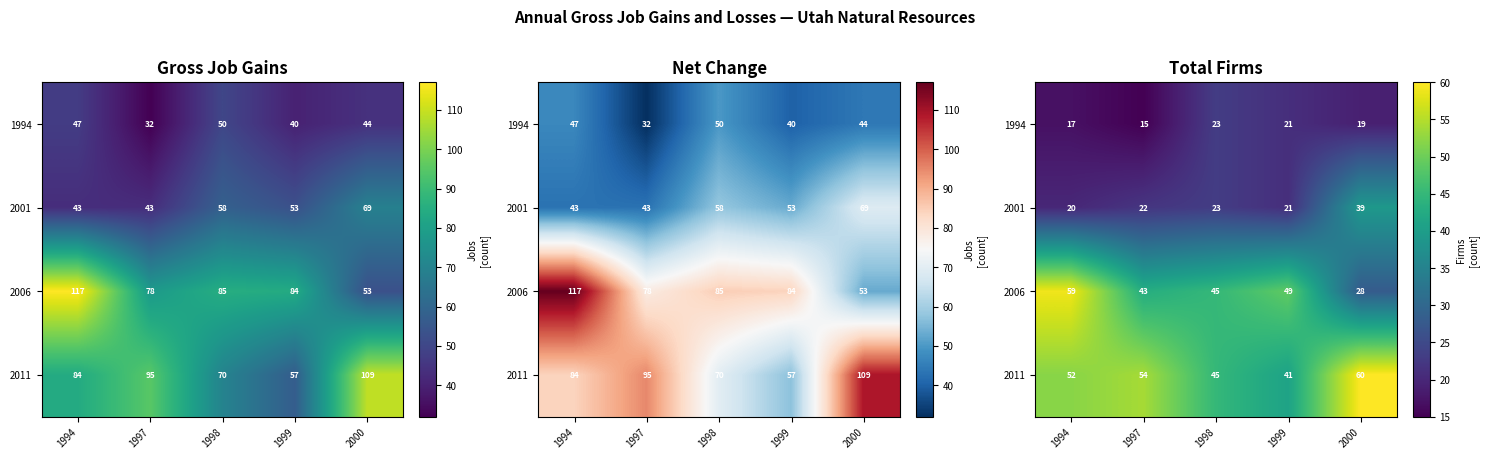

Is it true that 1994 equals 17 at 1994?

True